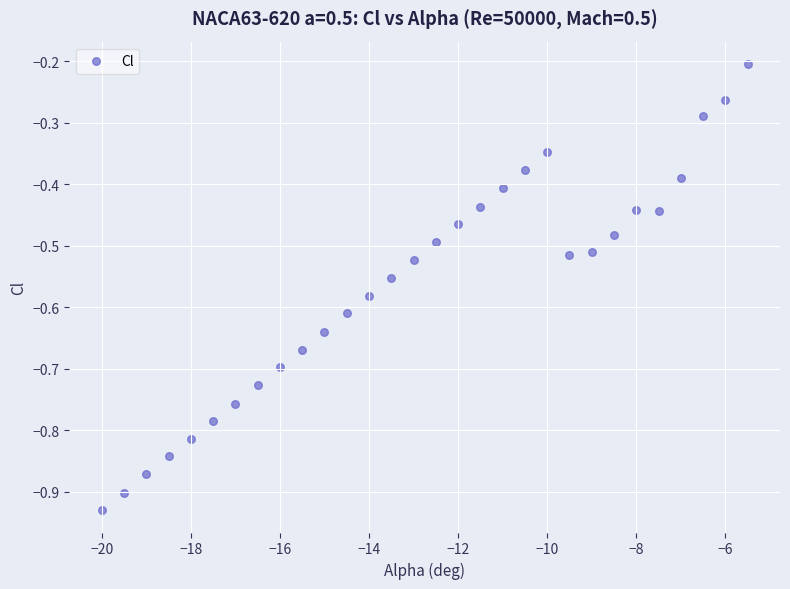

What is the range of Y values (max minus min)?

0.7